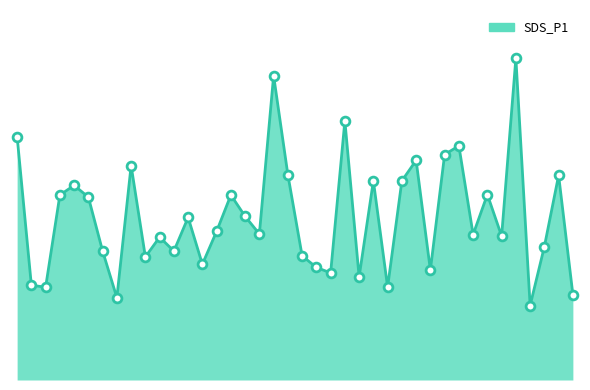

Which series reaches the minimum Y coordinate?

SDS_P1_line